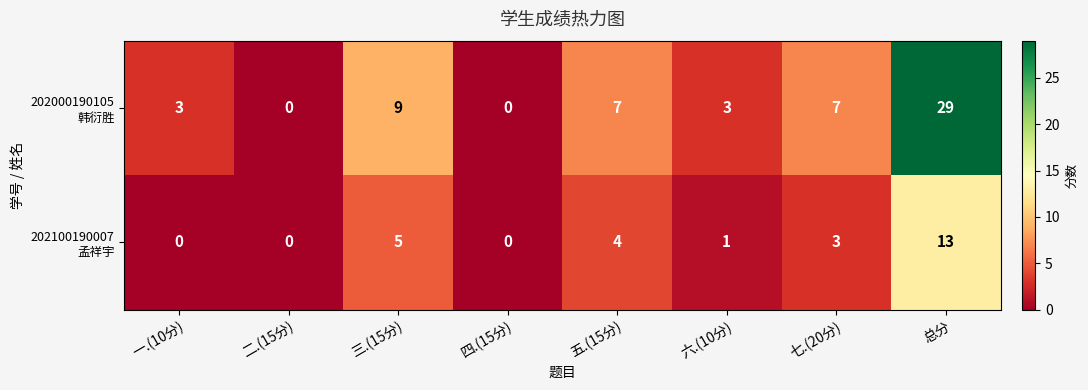

Count the number of categories in the chart.

8